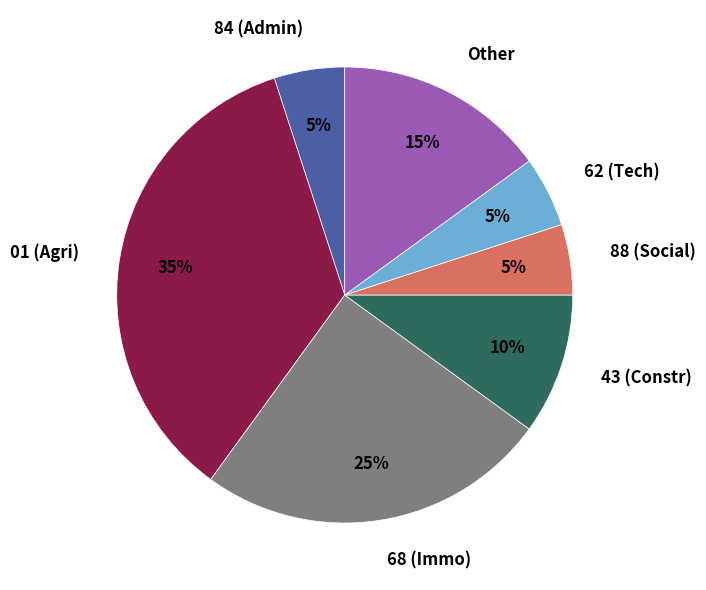

Between 01 (Agri) and 62 (Tech), which is larger?

01 (Agri)